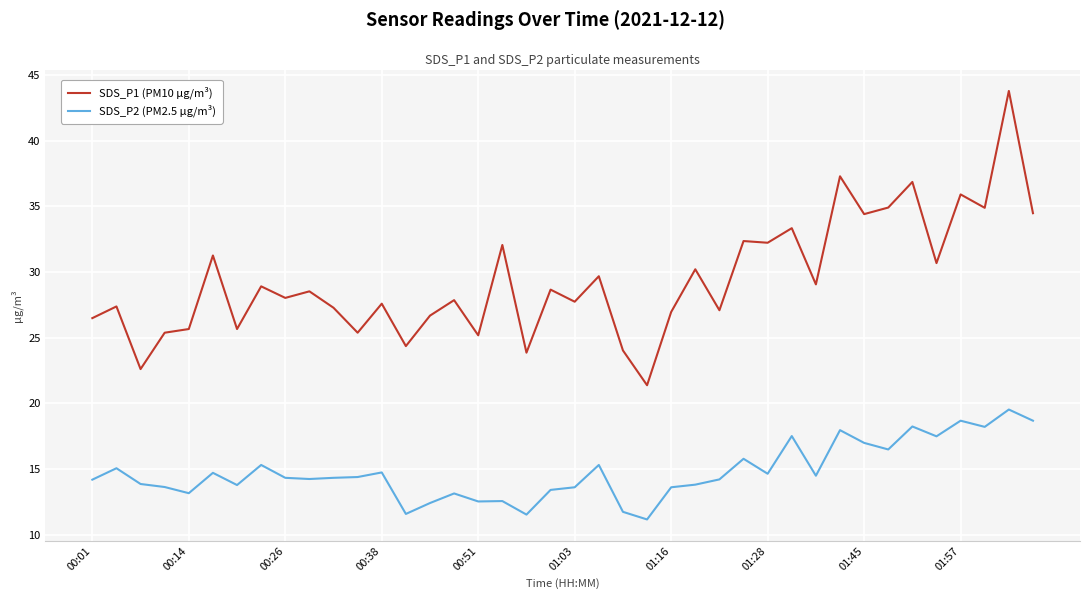

What is the minimum value shown in the chart?

11.2